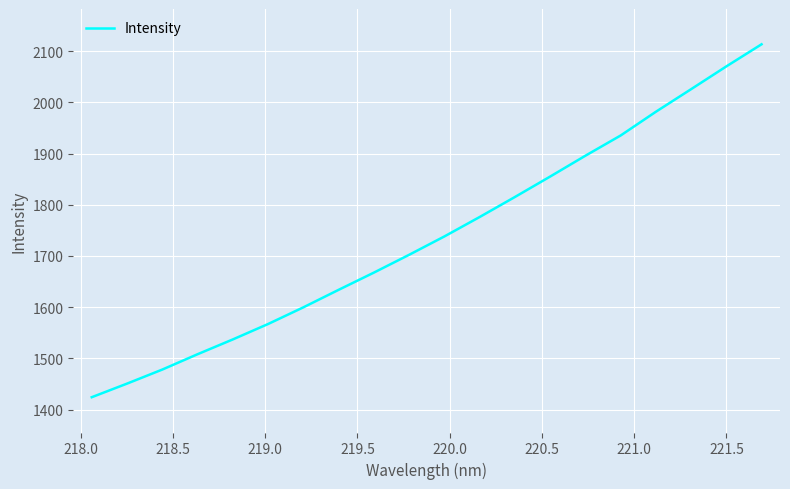

How many lines are shown in the chart?

1